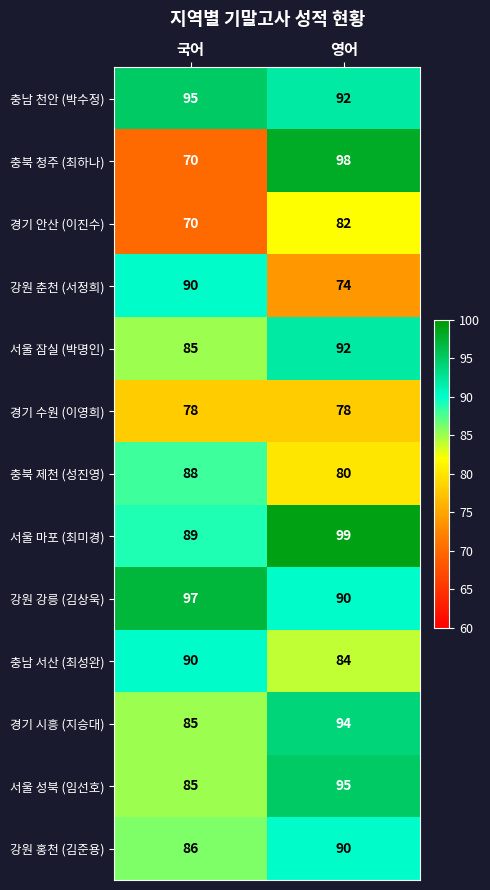

Rank the categories by 강원 홍천 (김준용) value from highest to lowest.

영어, 국어